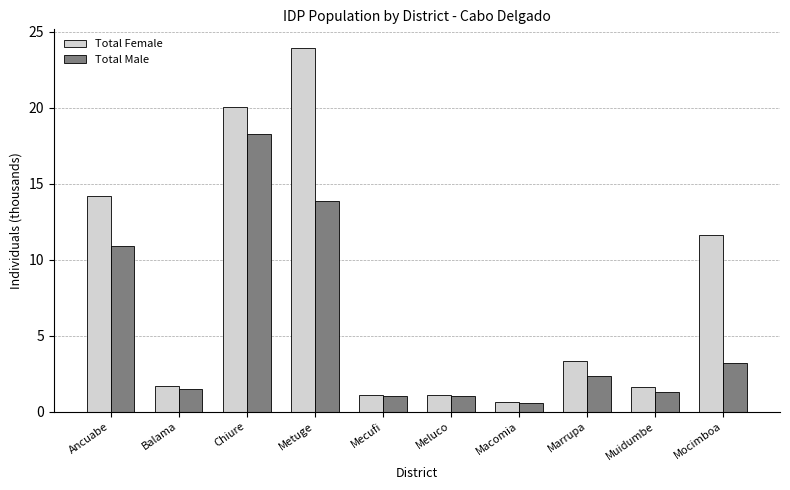

What is the label of the 5th bar from the right?

Meluco